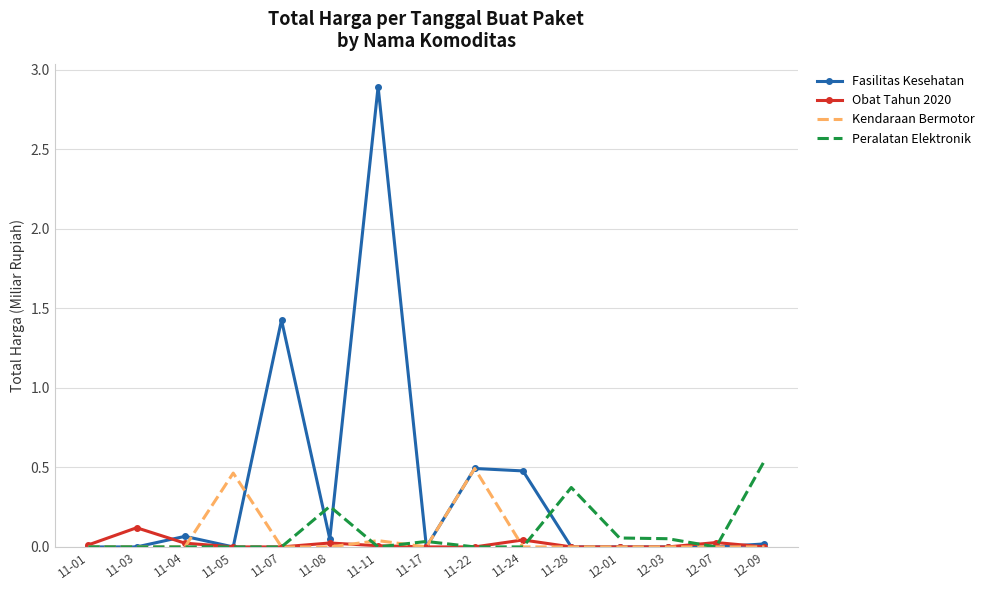

At how many categories does at least one series exceed 2?

1